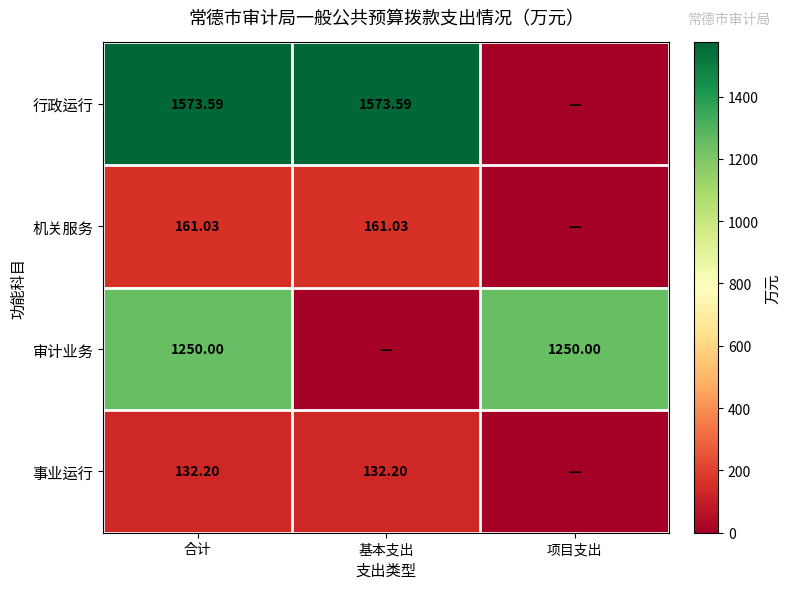

Rank the series at 合计 from highest to lowest value.

行政运行, 审计业务, 机关服务, 事业运行